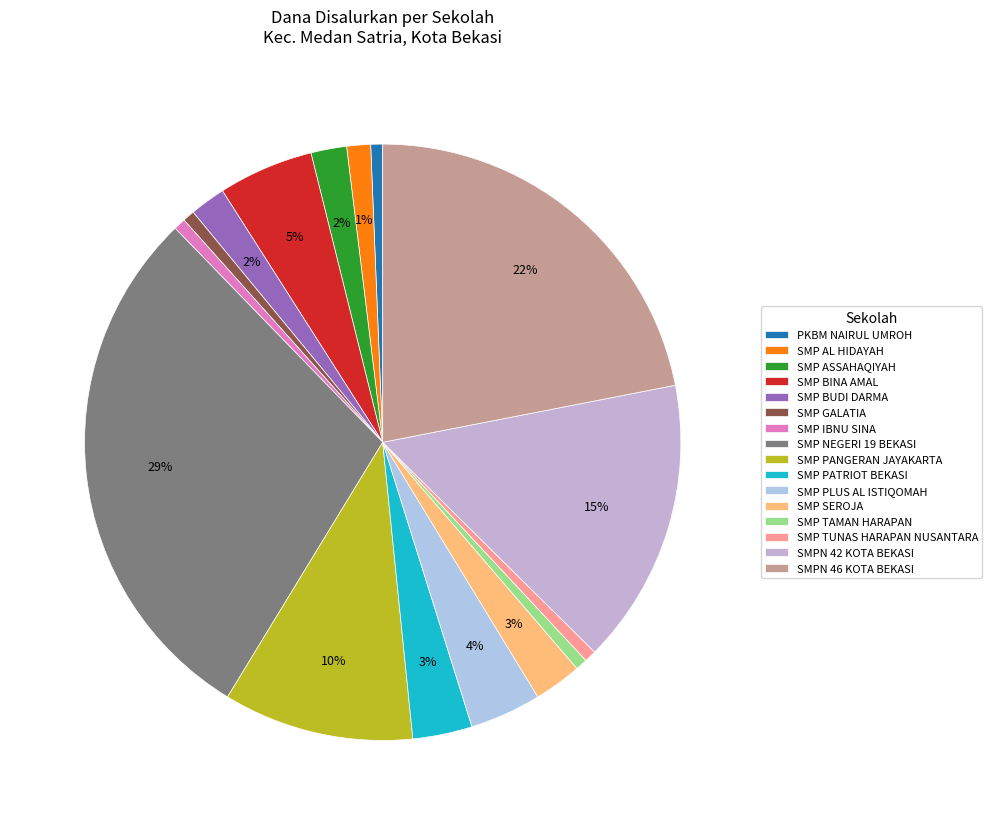

Count the number of slices in the pie.

16